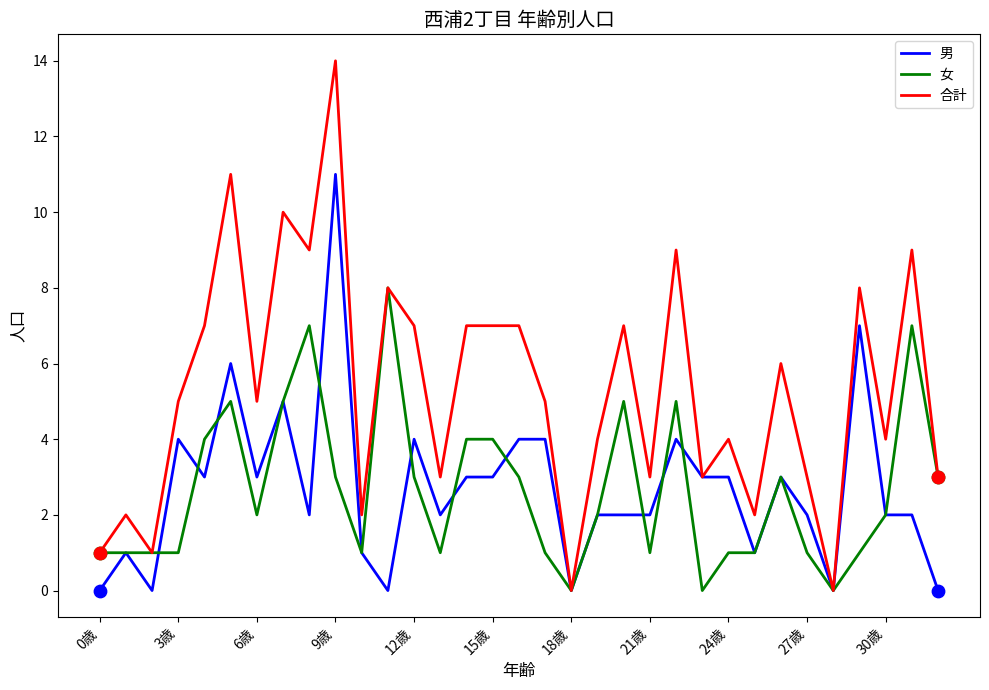

Which series has the largest total across all categories?

合計